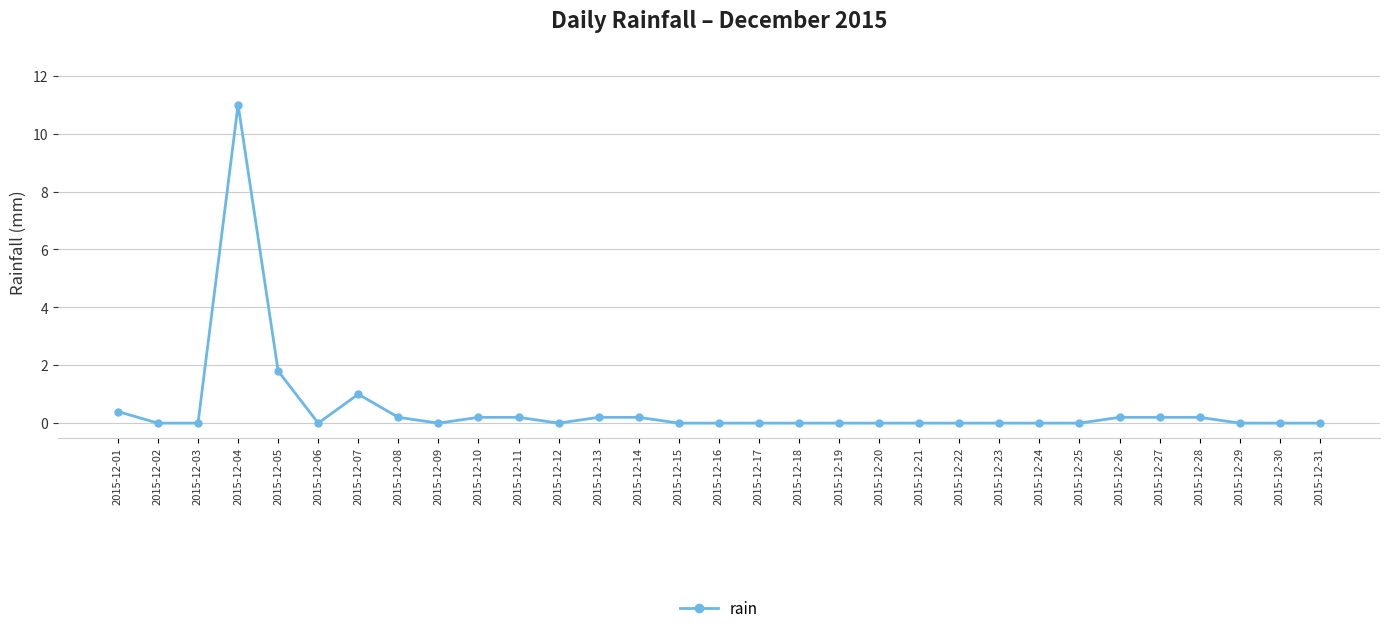

At which category does the data reach its first local peak?

2015-12-04